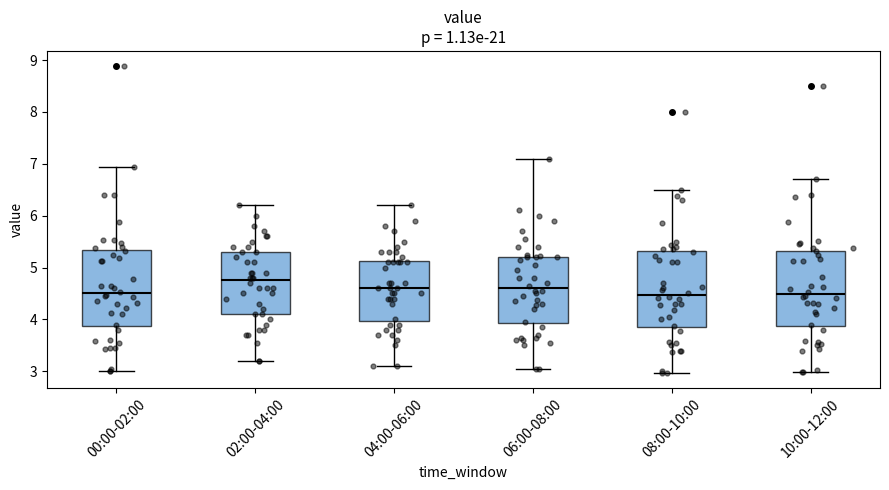

Which box's median line is the highest?

02:00-04:00